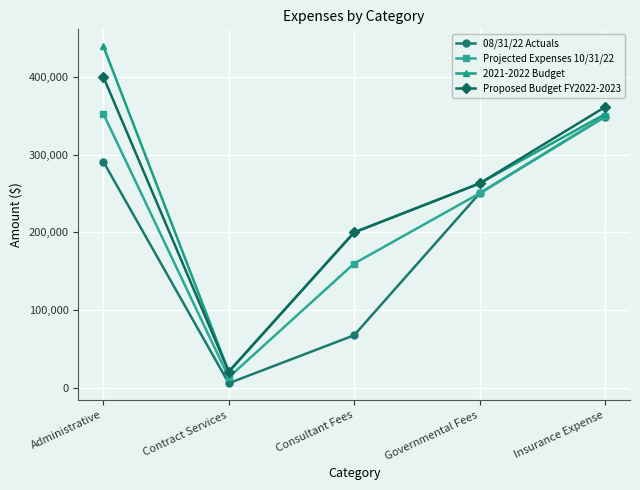

The Projected Expenses 10/31/22 series shows 13800 at Contract Services. True or false?

True